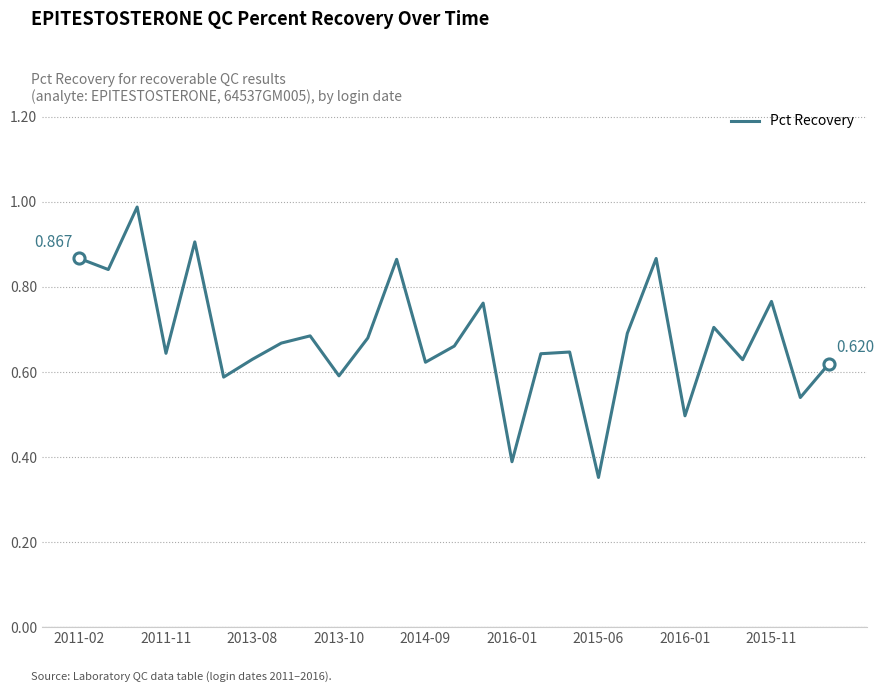

Where is the data nearest to the value 0?

2015-06